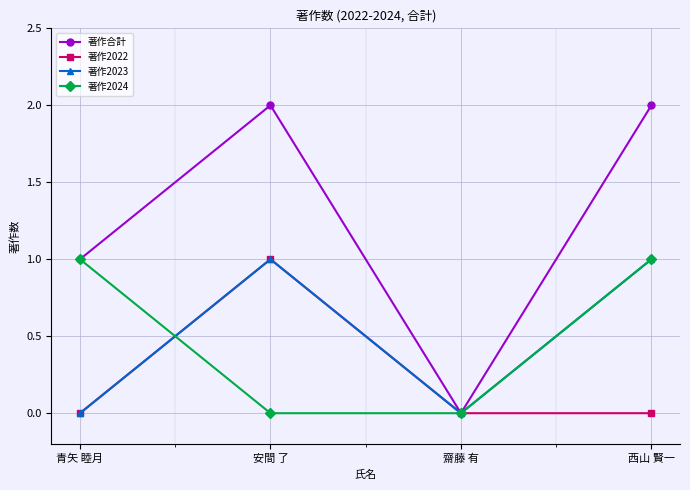

Is it true that 著作2024 equals 1 at 西山 賢一?

True